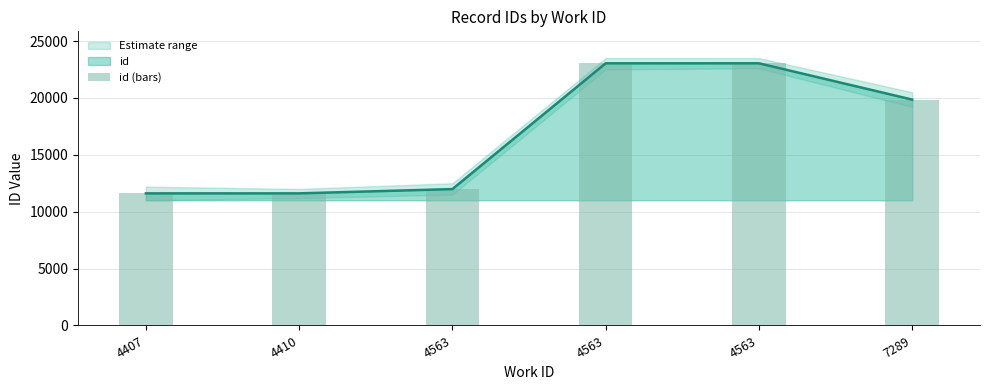

Reading left to right, list all the values displayed in this chart.

11608	11610	11985	23039	23040	19851